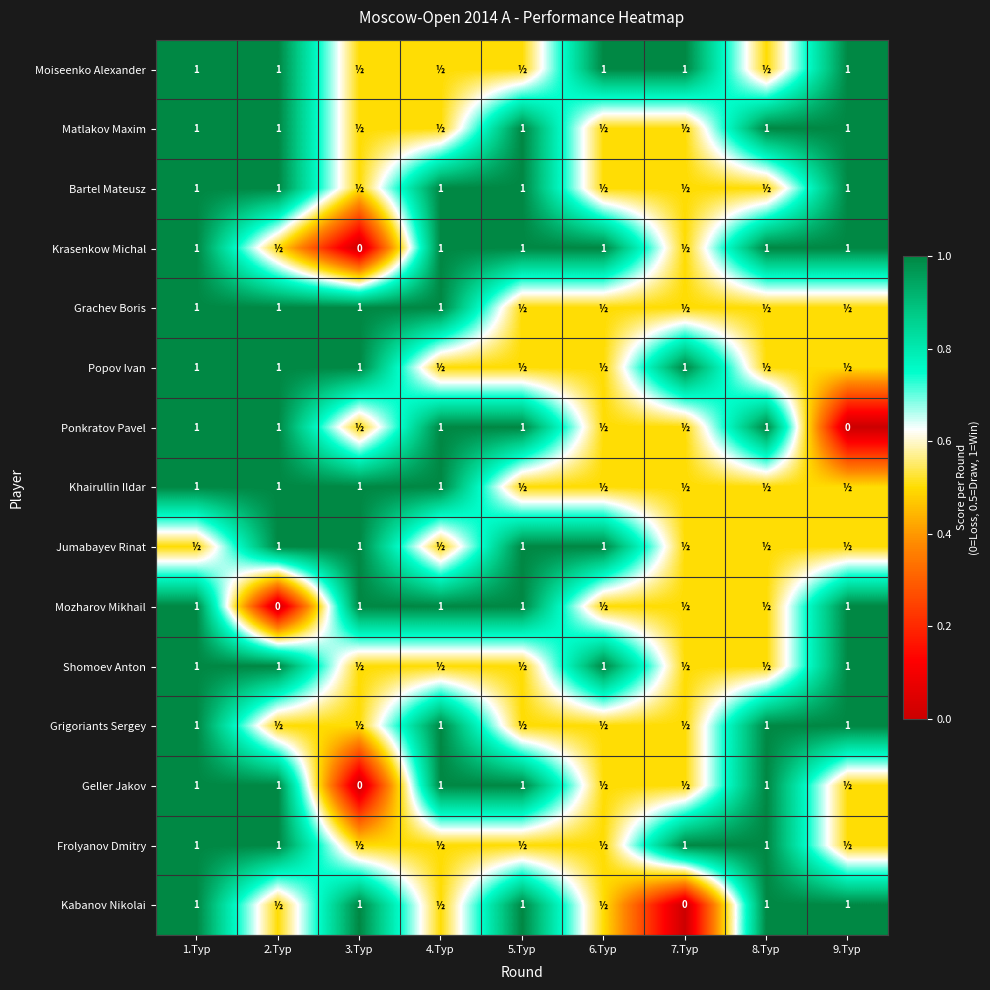

At how many categories does at least one series exceed 0?

9